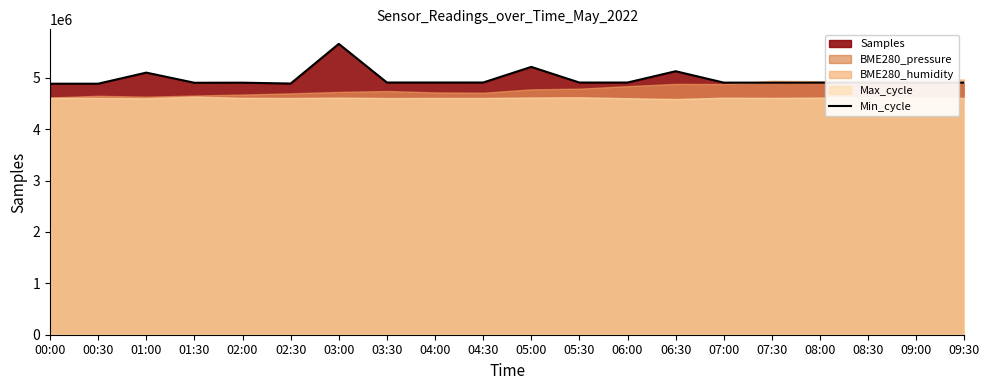

Which label corresponds to the largest value in the chart?

03:00